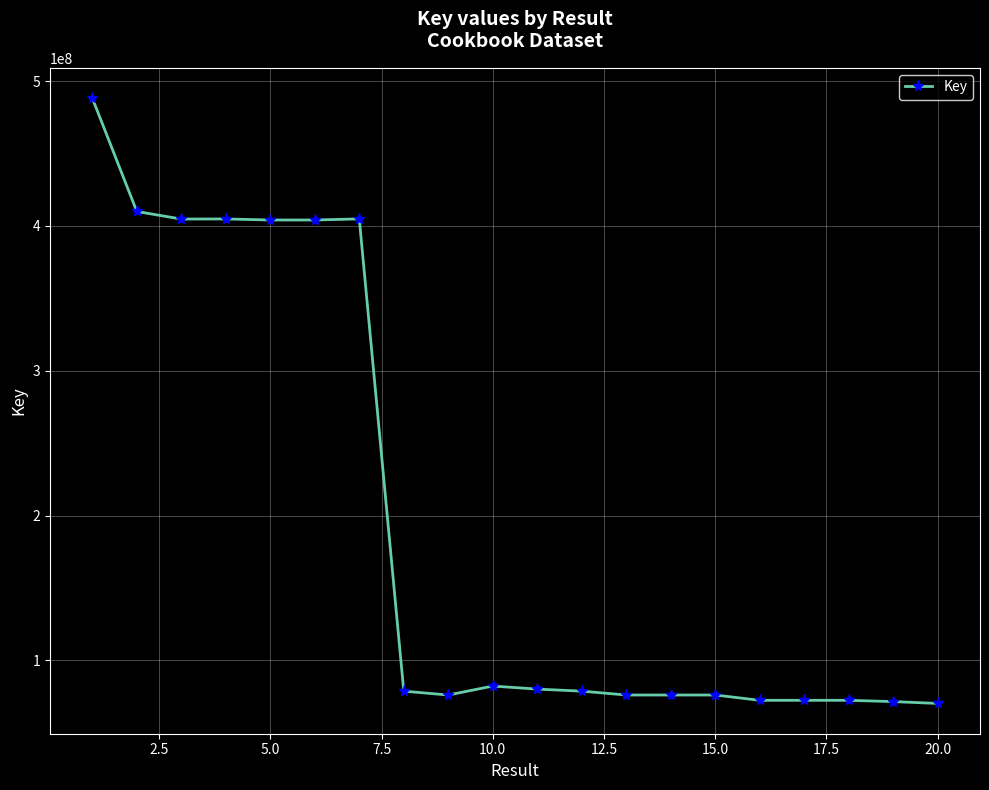

What is the difference between the maximum and minimum values?

418056081